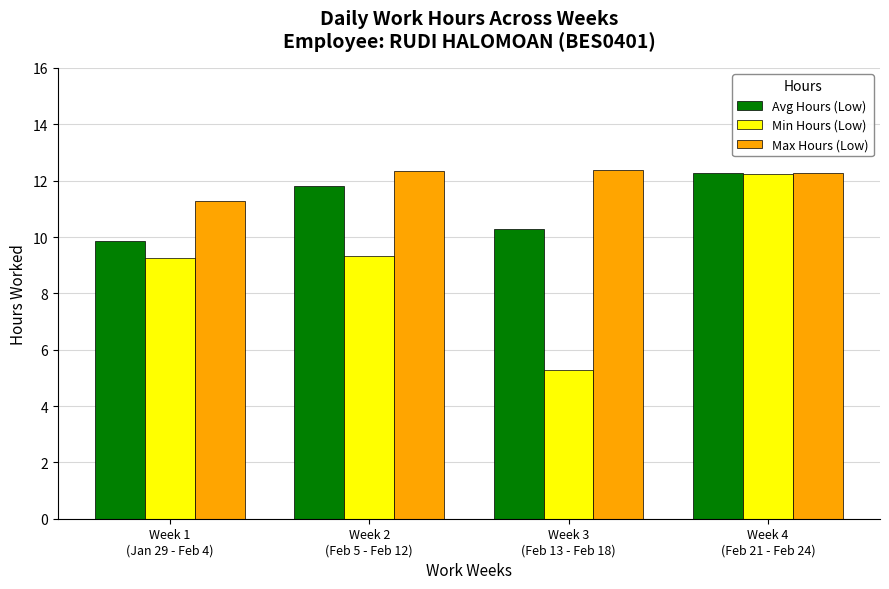

Rank the series at Week 2
(Feb 5 - Feb 12) from lowest to highest value.

Min Hours (Low), Avg Hours (Low), Max Hours (Low)